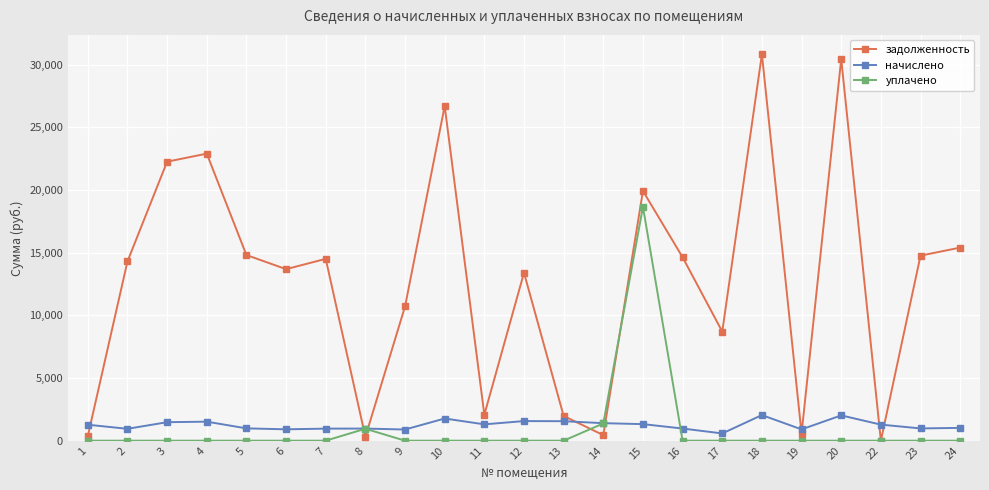

After their last crossing, which series has the higher values: задолженность or уплачено?

задолженность